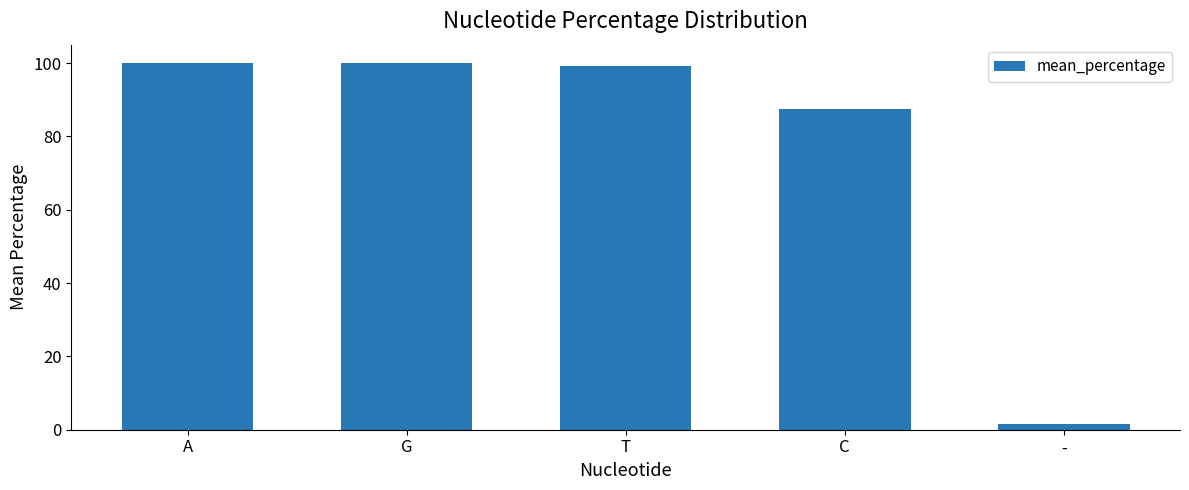

What is the greatest value displayed?

100.0